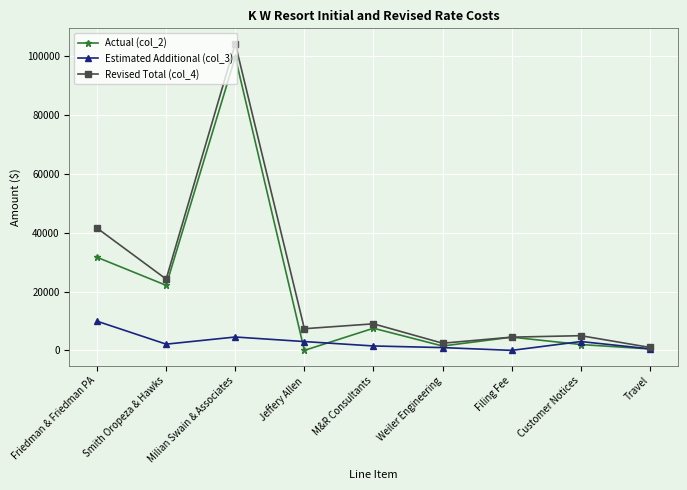

What is the spread (max minus min) of values at Jeffery Allen?

7375